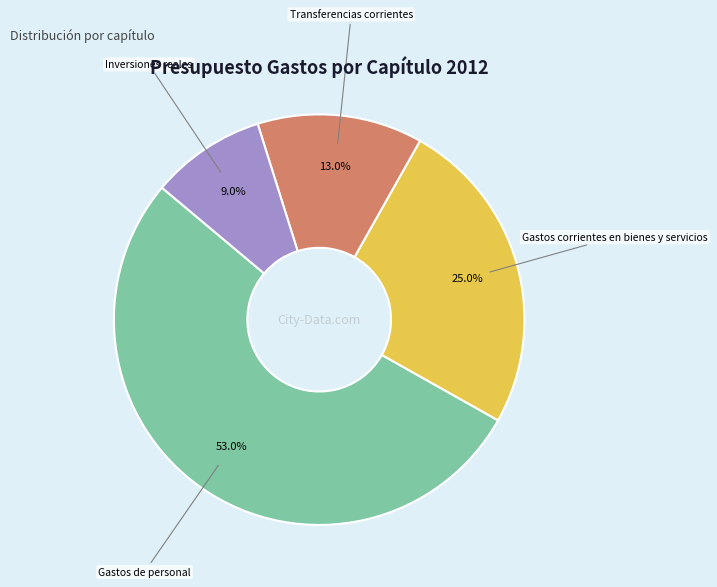

Is there a majority slice in this chart?

Yes